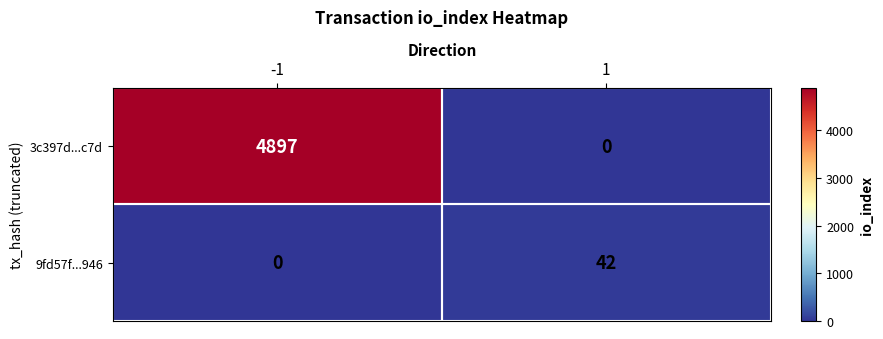

What is the difference between the 3c397d...c7d values at -1 and 1?

4897